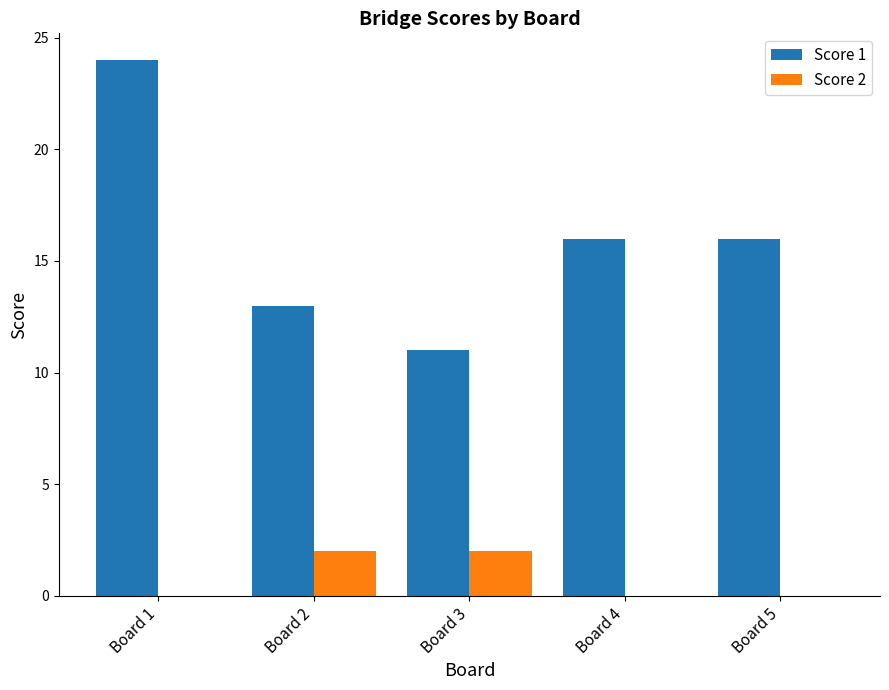

Reading right to left, list all the values displayed in this chart.

Score 1: 16	16	11	13	24
Score 2: 0	0	2	2	0